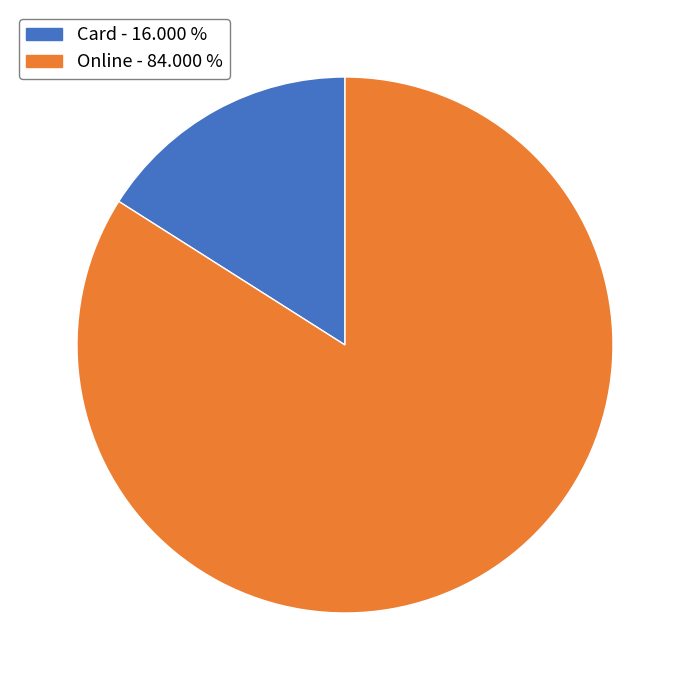

What is the largest slice in the pie chart?

Online